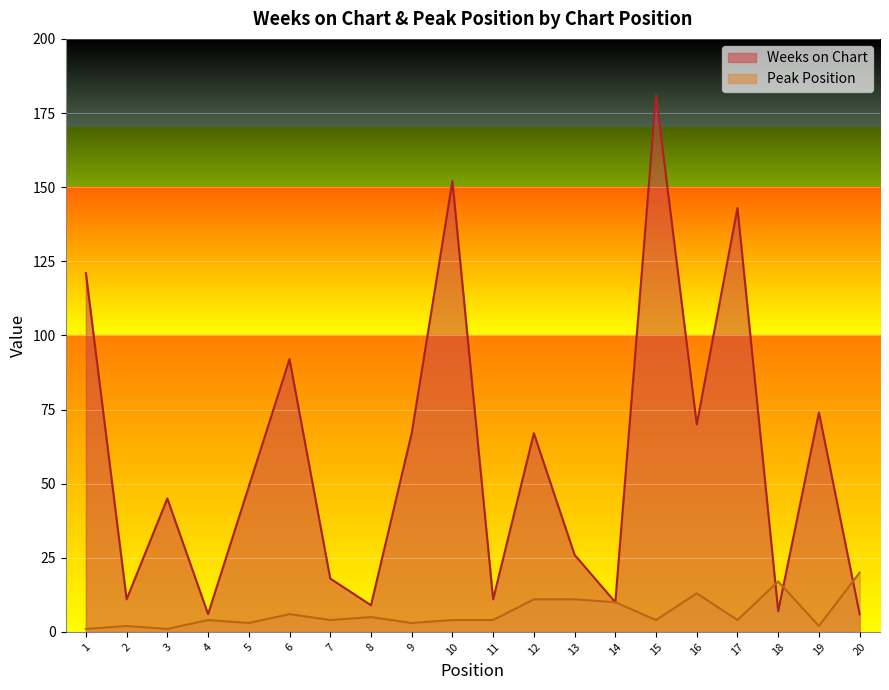

At which category does Peak Position reach its first local valley?

3